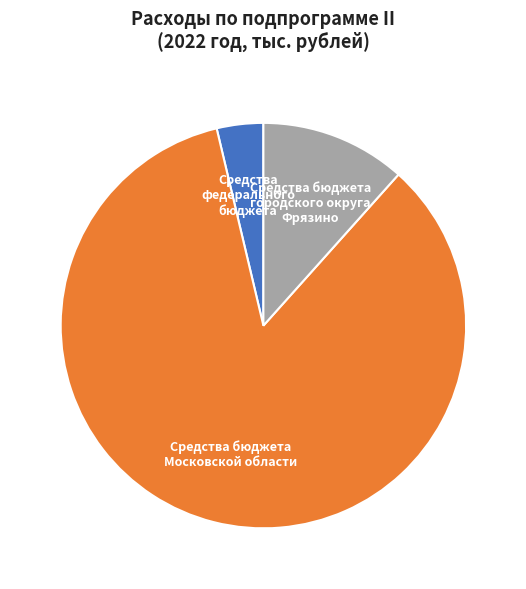

Is there a majority slice in this chart?

Yes